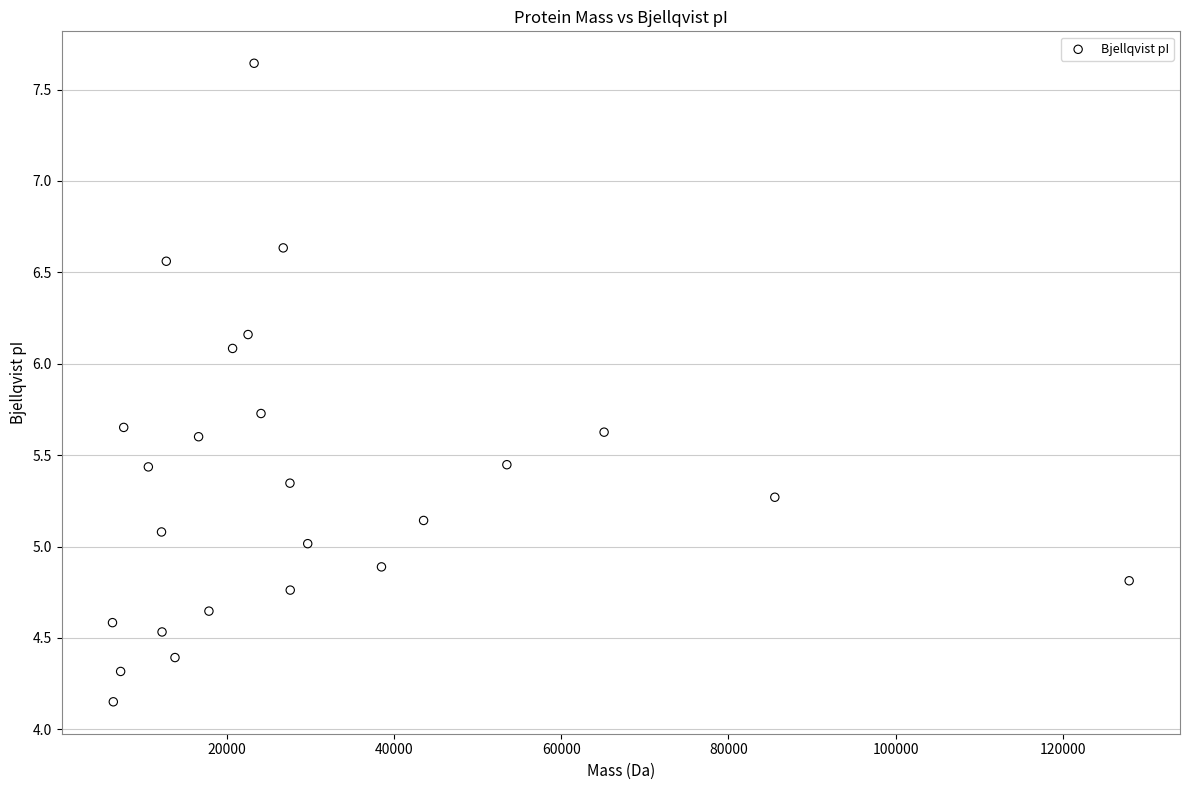

What is the range of X values (max minus min)?

121713.5